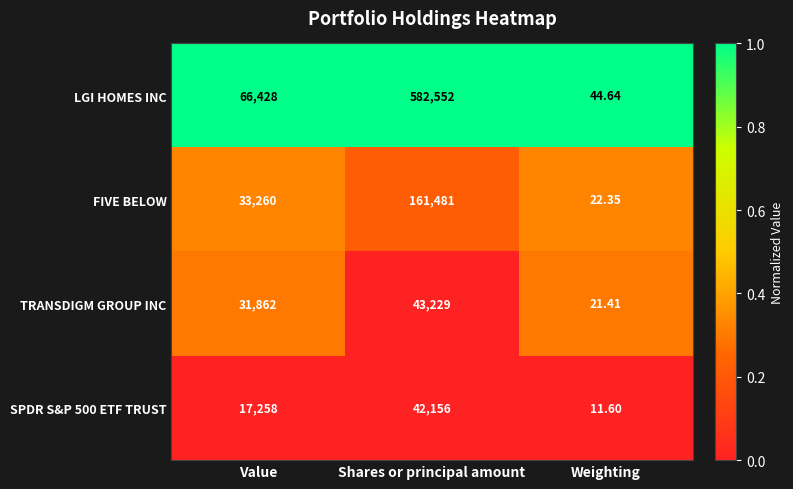

Which label corresponds to the largest value in the chart?

Shares or principal amount